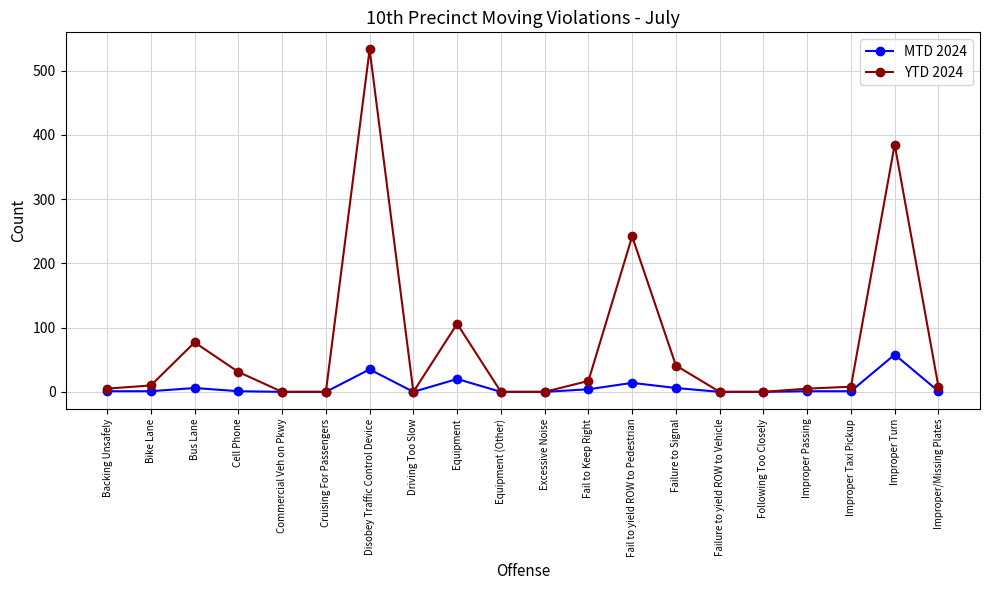

List the series in order of their overall mean, lowest first.

MTD 2024, YTD 2024